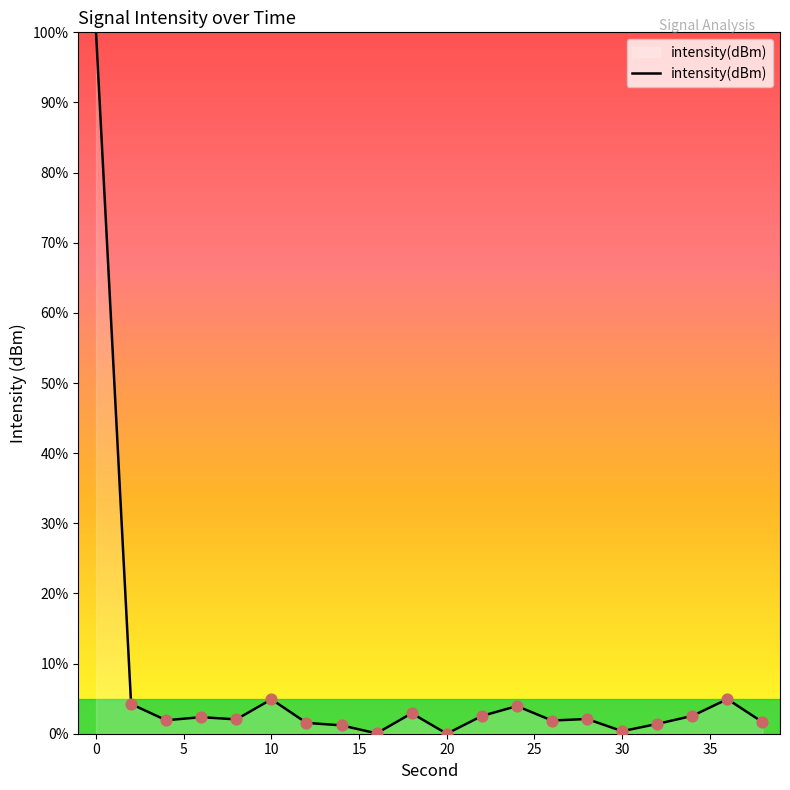

What is the difference between the maximum and minimum values?

100.0